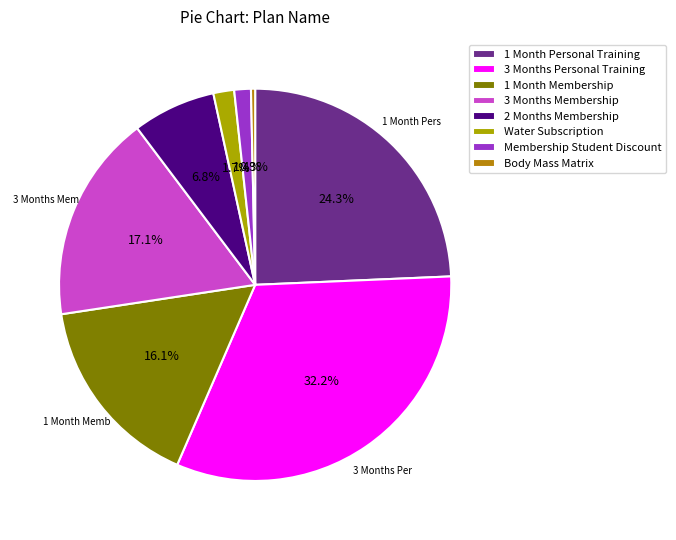

Which has a higher value, 2 Months Membership or 3 Months Membership?

3 Months Membership